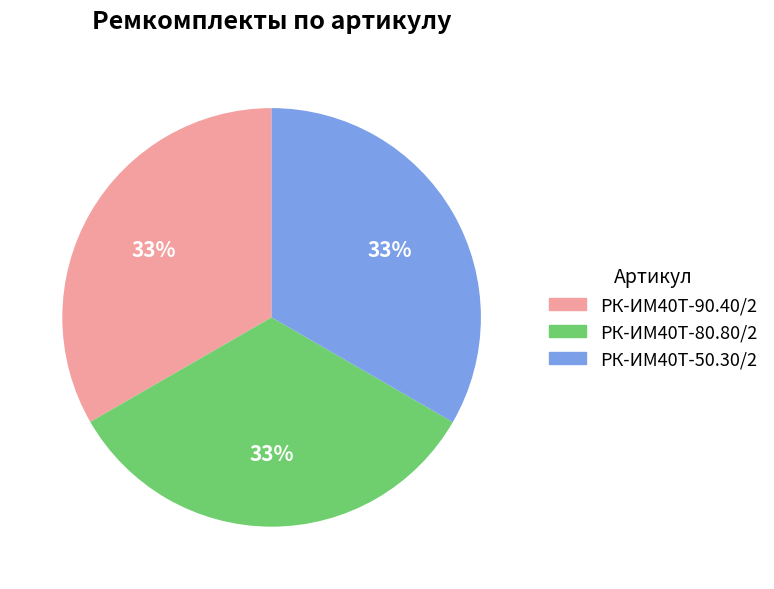

Is the sum of РК-ИМ40T-80.80/2 and РК-ИМ40T-90.40/2 greater than half?

Yes